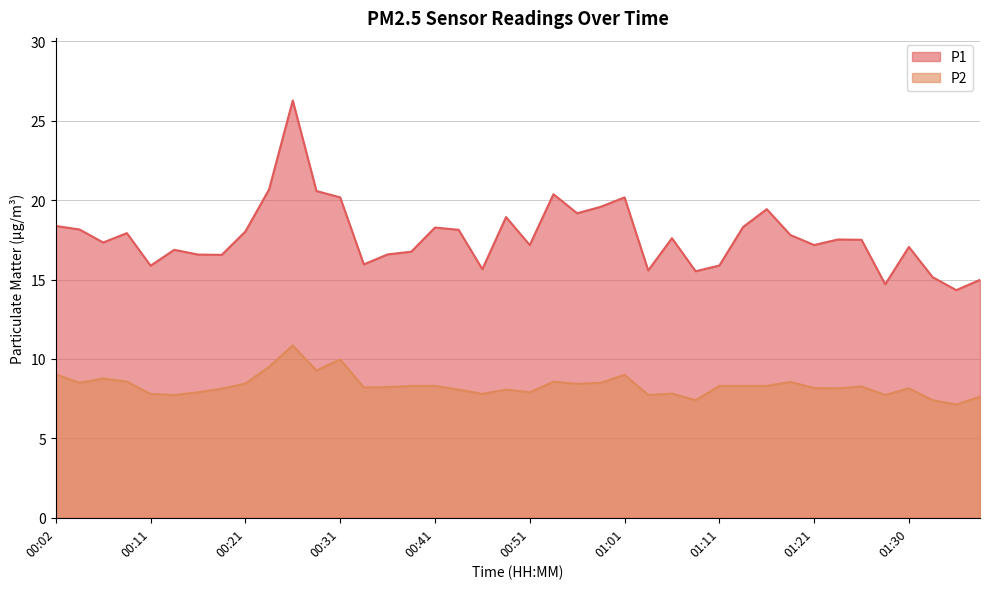

Between 00:46 and 01:08, which series saw the biggest shift?

P2